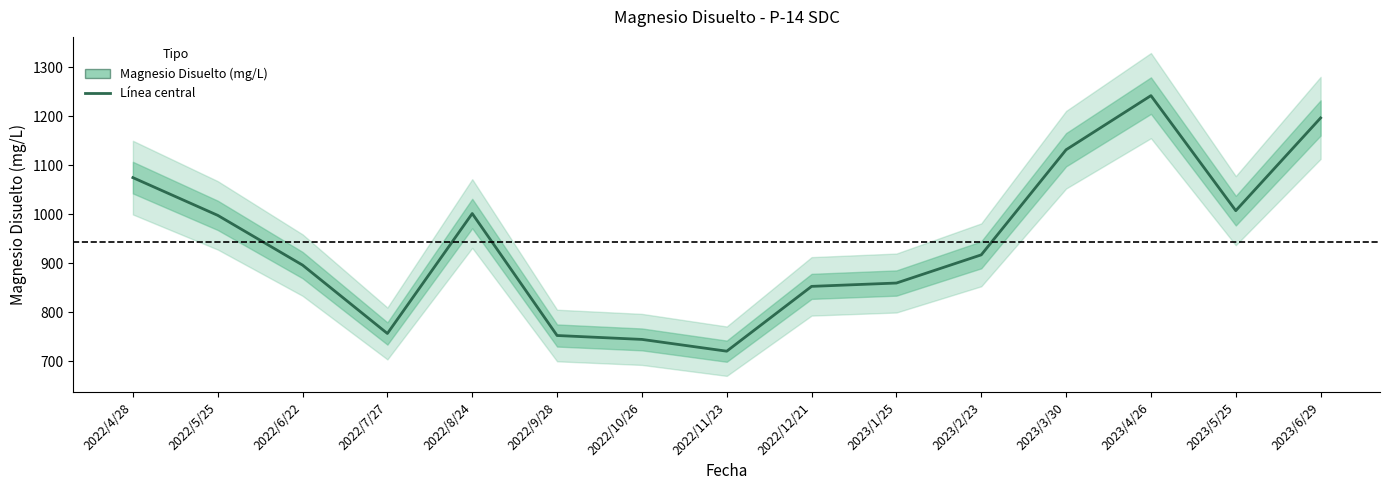

Count the number of data series in this chart.

1